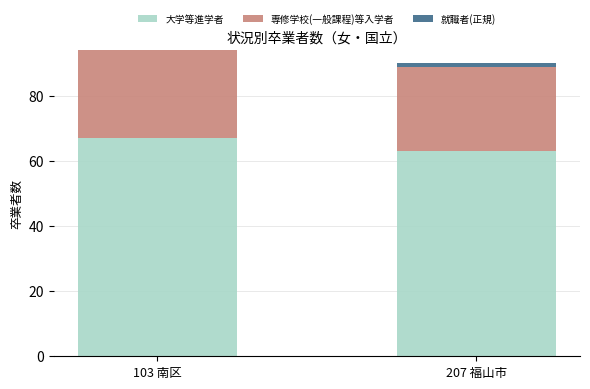

The value of 大学等進学者 at 207 福山市 is 63. True or false?

True